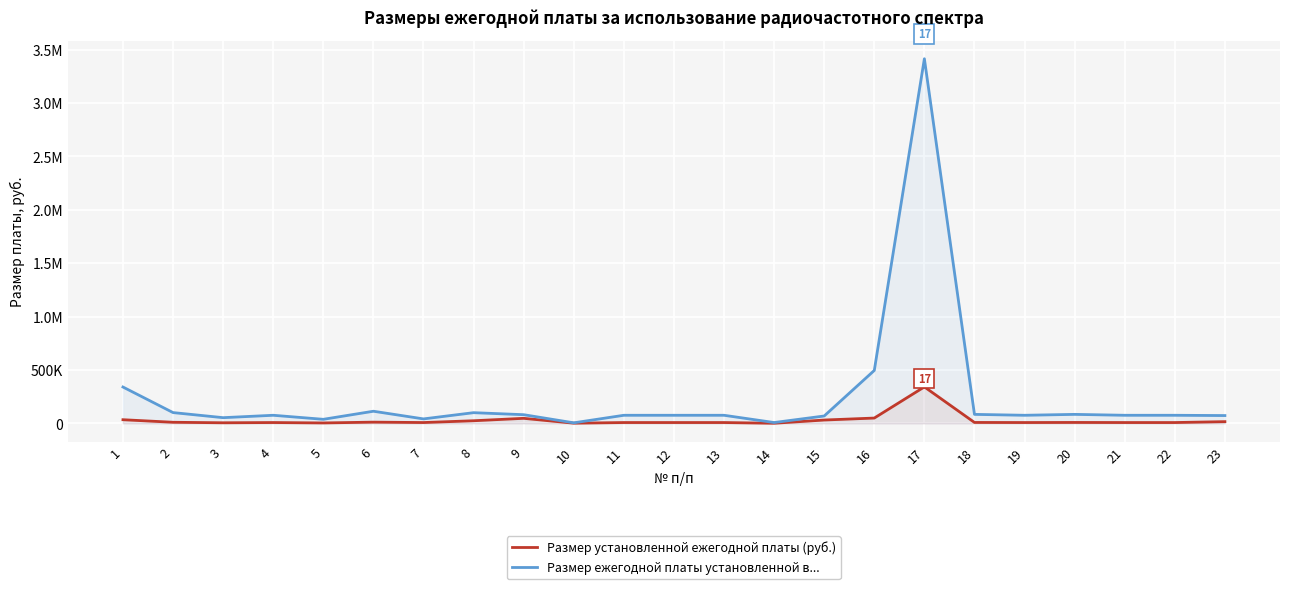

What is the lowest value of the Размер ежегодной платы установленной в... series?

4914